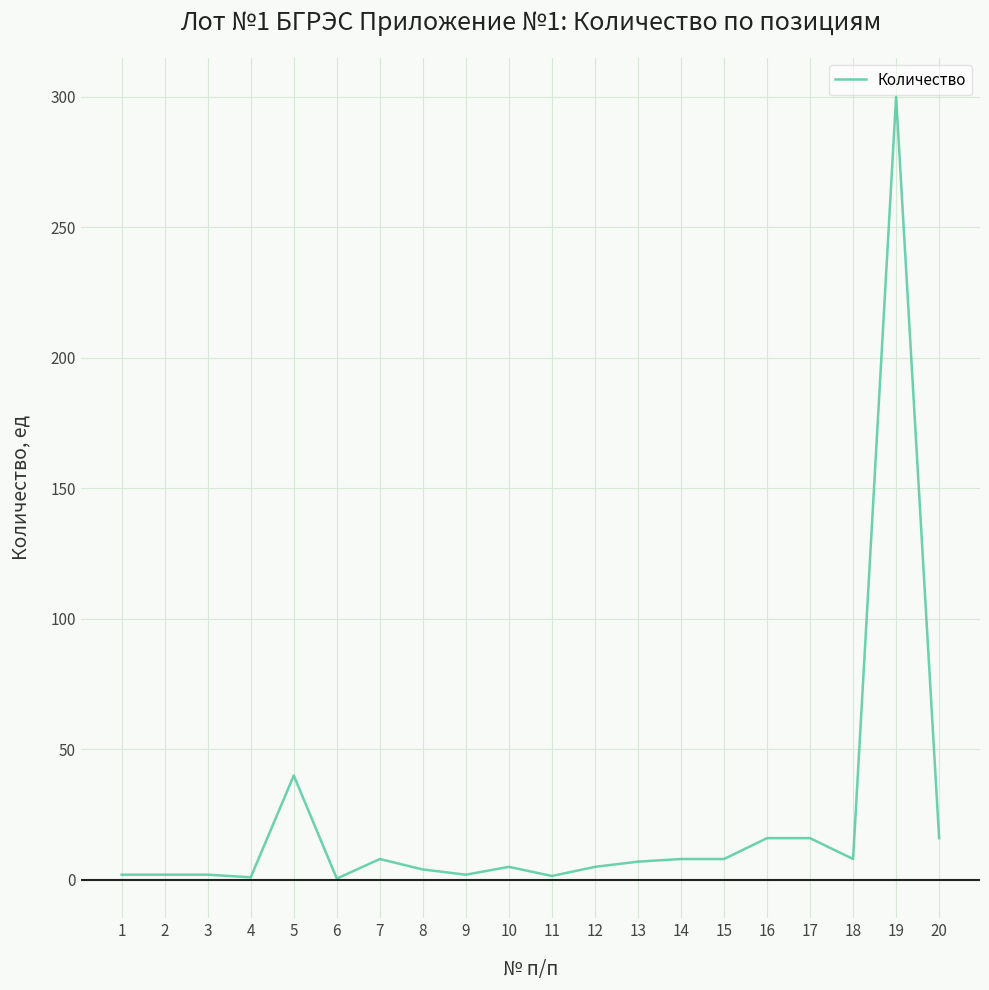

What is the sum of the values at 10 and 16?

21.0